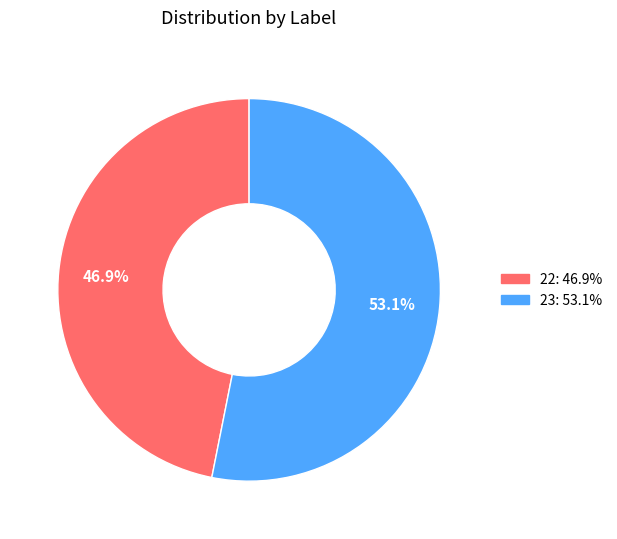

True or false: 22 accounts for 58% of the total.

False